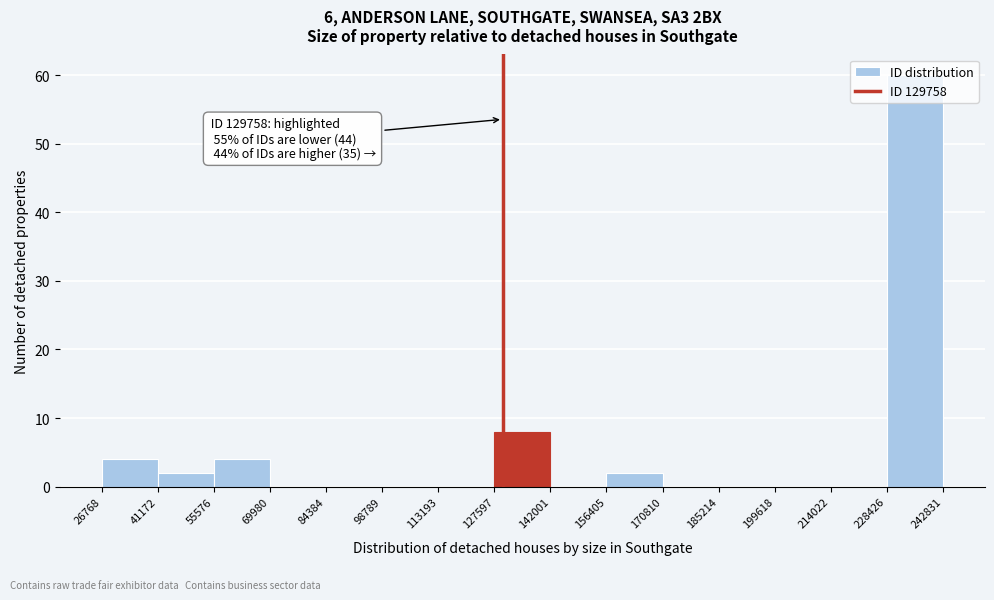

Which range on the x-axis has the tallest bar?

228426 to 242831